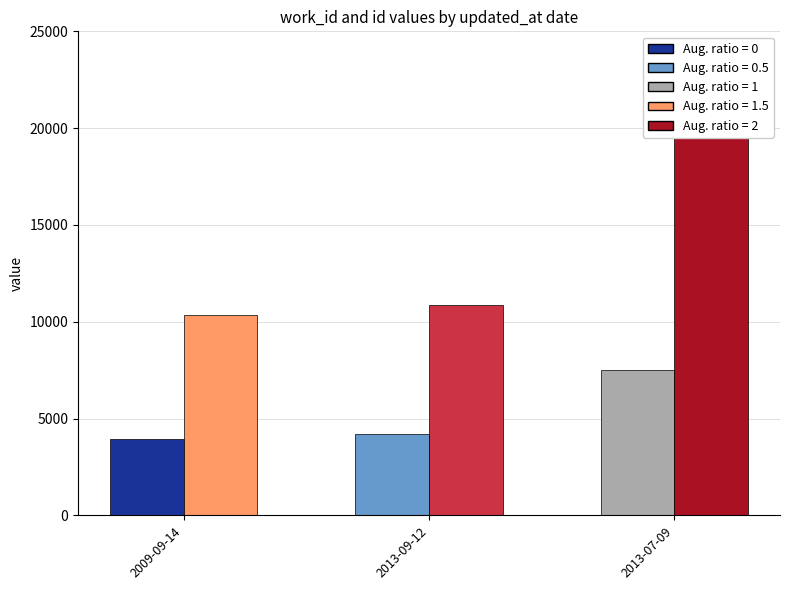

Which series has the largest total across all categories?

id